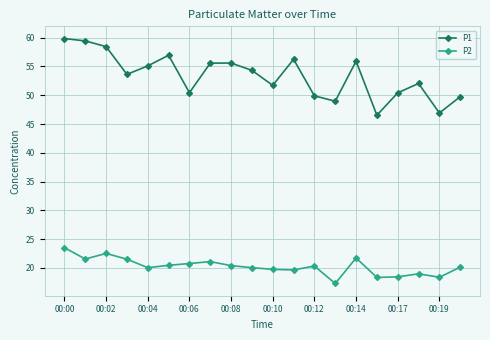

Which series has the largest range (max minus min)?

P1